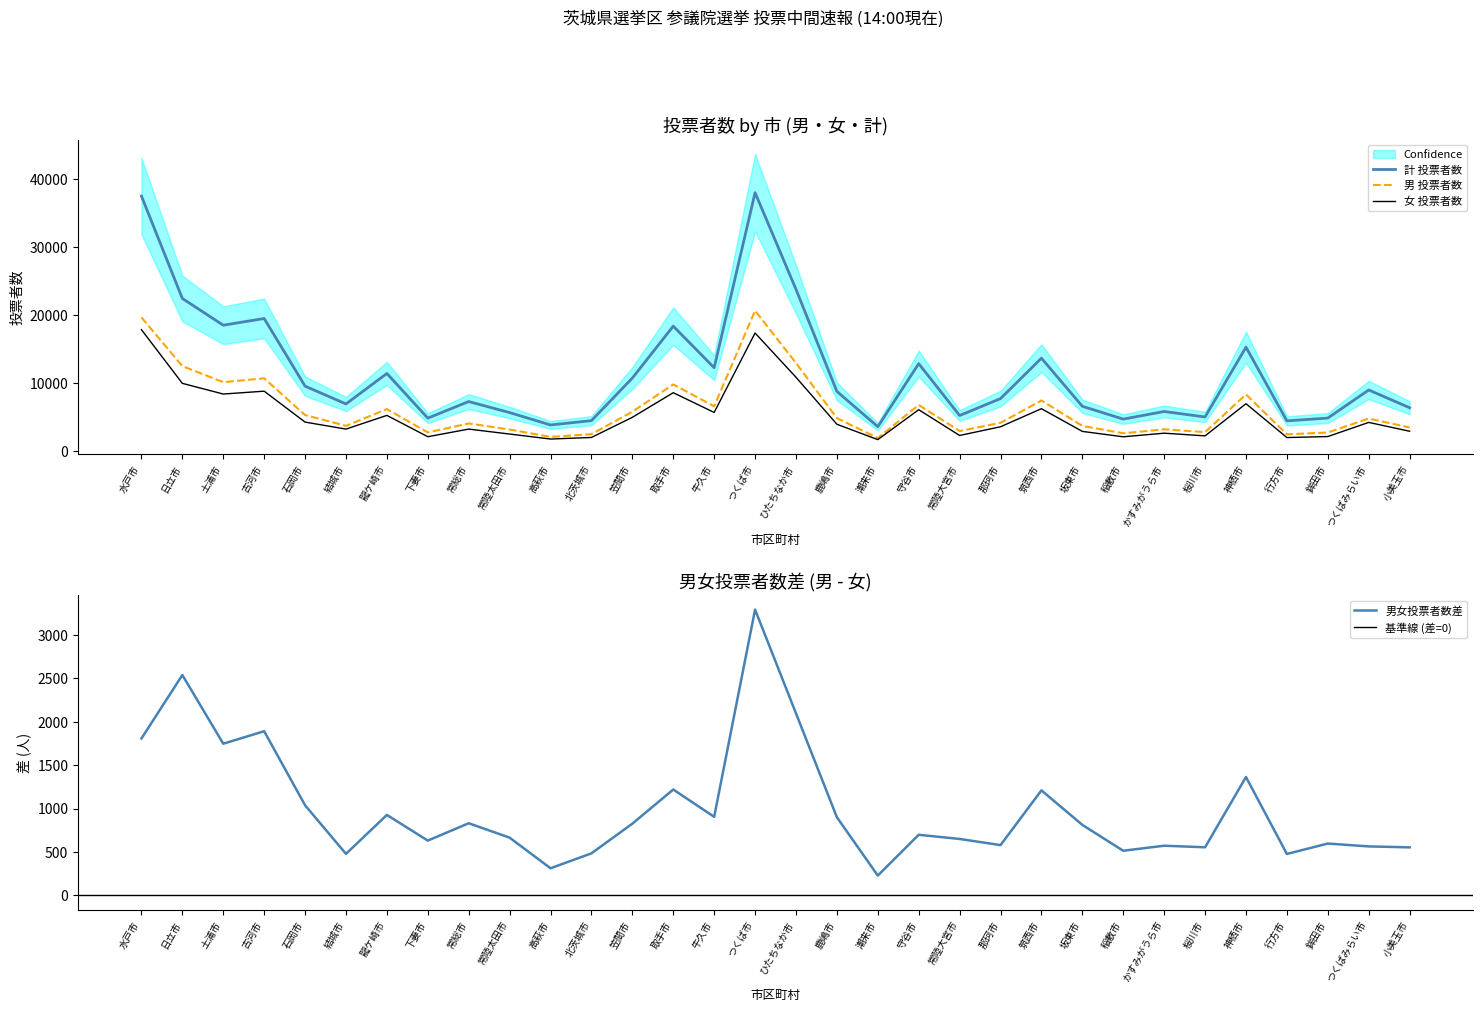

Where does the 計 投票者数 series first go above 8780?

水戸市